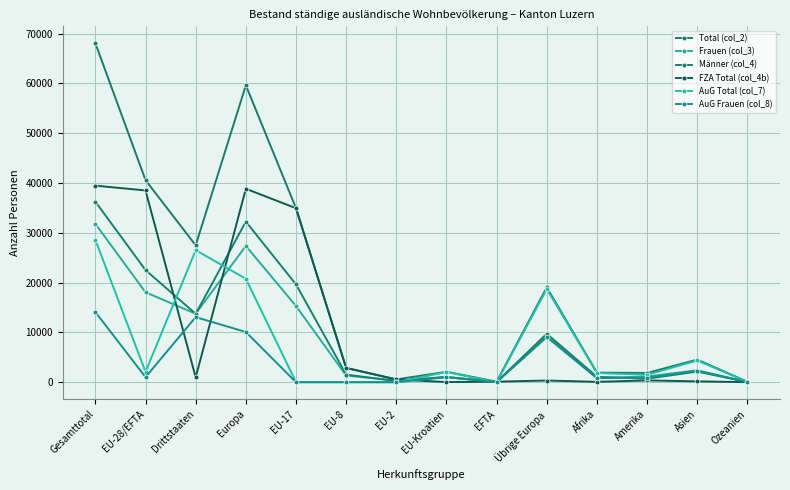

What is the approximate value of Total (col_2) at Ozeanien, to the nearest 50?

100